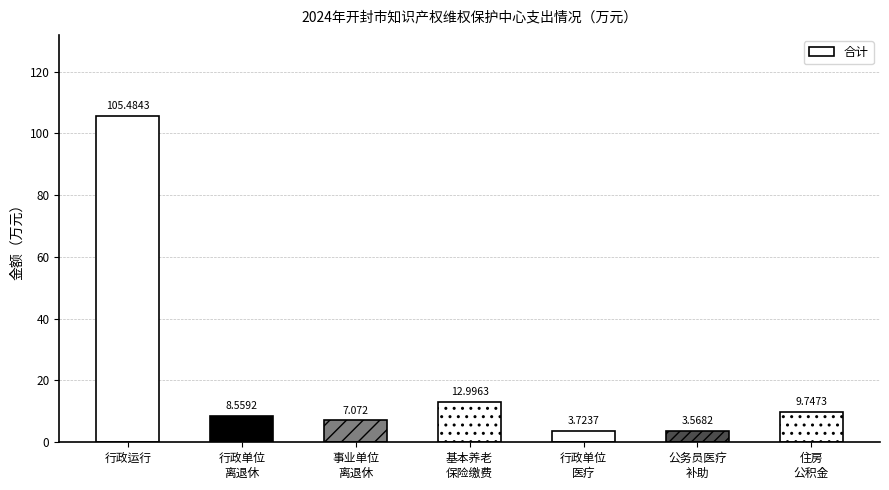

Rank the categories by value from lowest to highest.

公务员医疗
补助, 行政单位
医疗, 事业单位
离退休, 行政单位
离退休, 住房
公积金, 基本养老
保险缴费, 行政运行